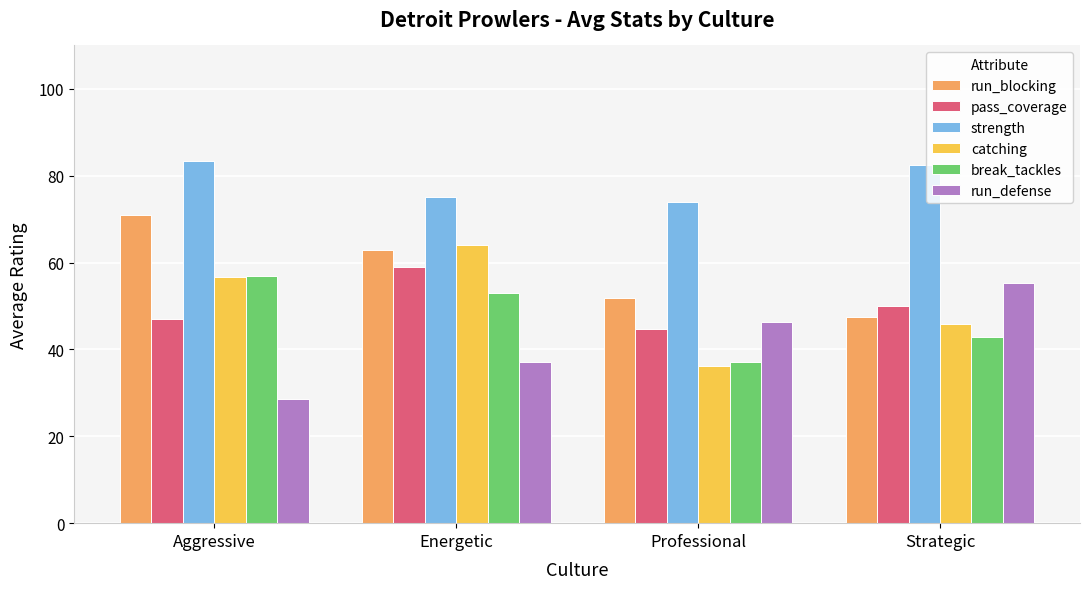

What is the difference between the second highest and second lowest values in the run_blocking series?

11.2